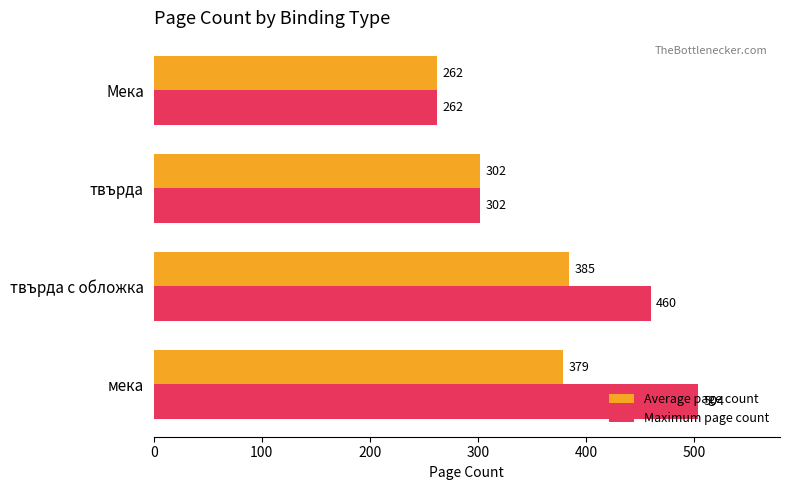

Which series has the widest spread of values?

Maximum page count